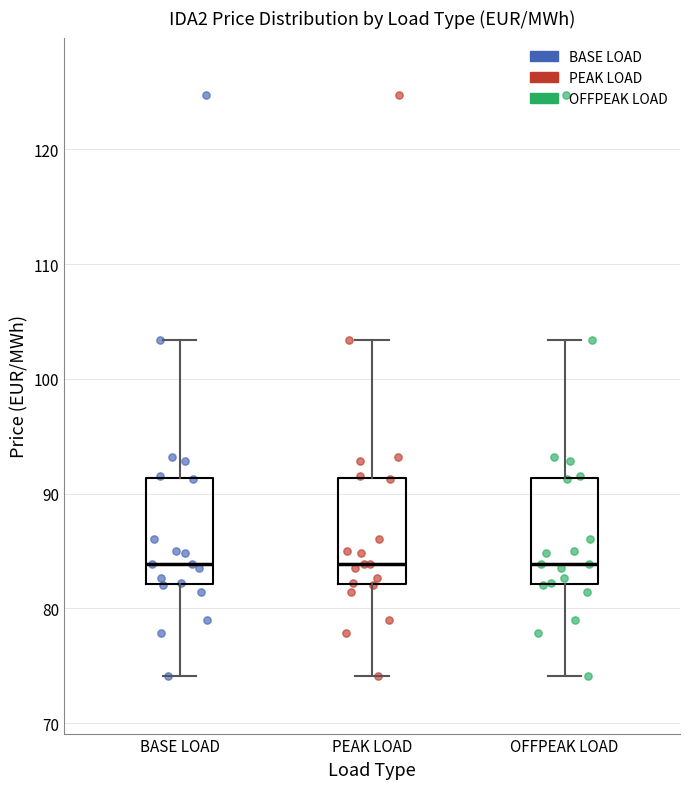

Reading left to right, read every box against the y-axis: the position of its median line, the range the box covers, and the ends of its whiskers. The values are not printed on the chart, so give them approximately, as read against the axis.

BASE LOAD: median 84, box 82 to 91, whiskers 74 to 103
PEAK LOAD: median 84, box 82 to 91, whiskers 74 to 103
OFFPEAK LOAD: median 84, box 82 to 91, whiskers 74 to 103